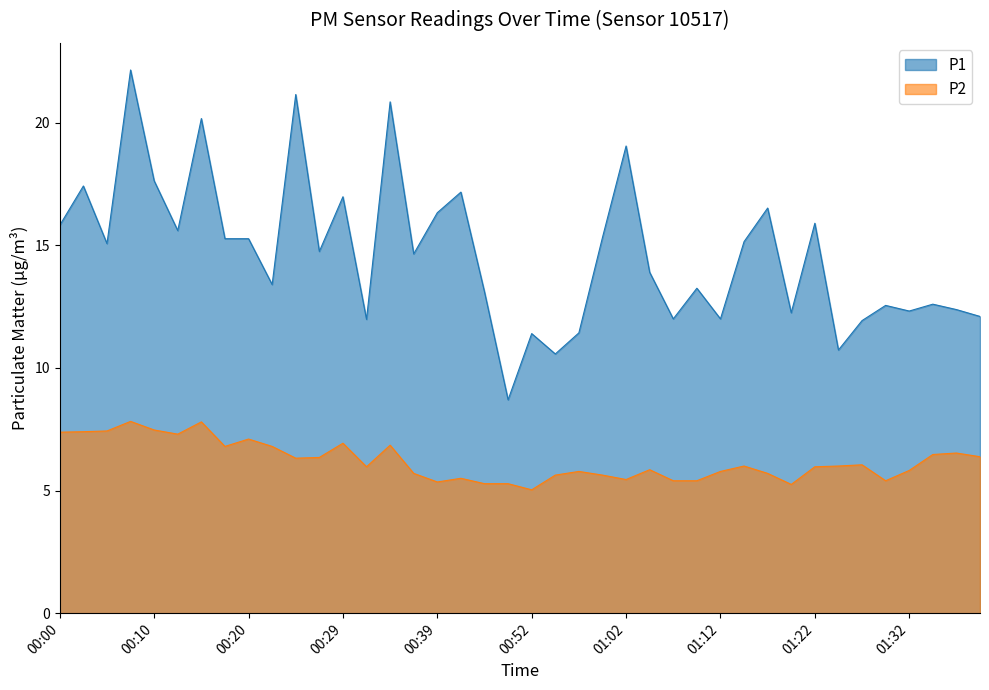

True or false: P2 and P1 cross at least once.

False